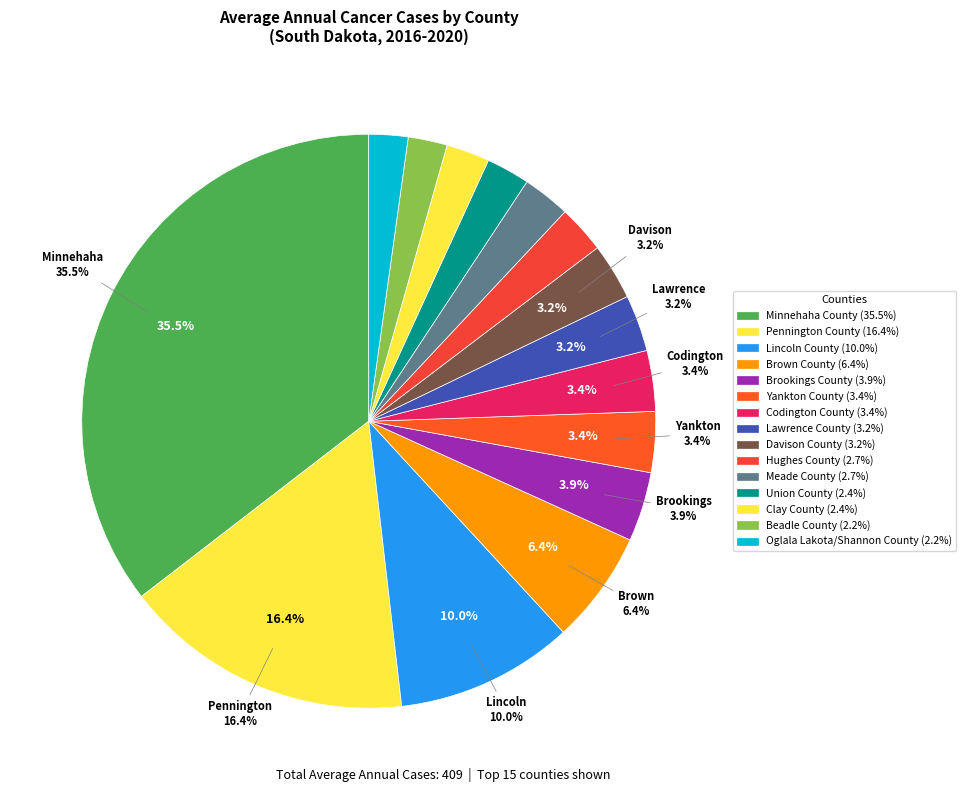

To the nearest percent, what portion does Hughes County represent?

3%